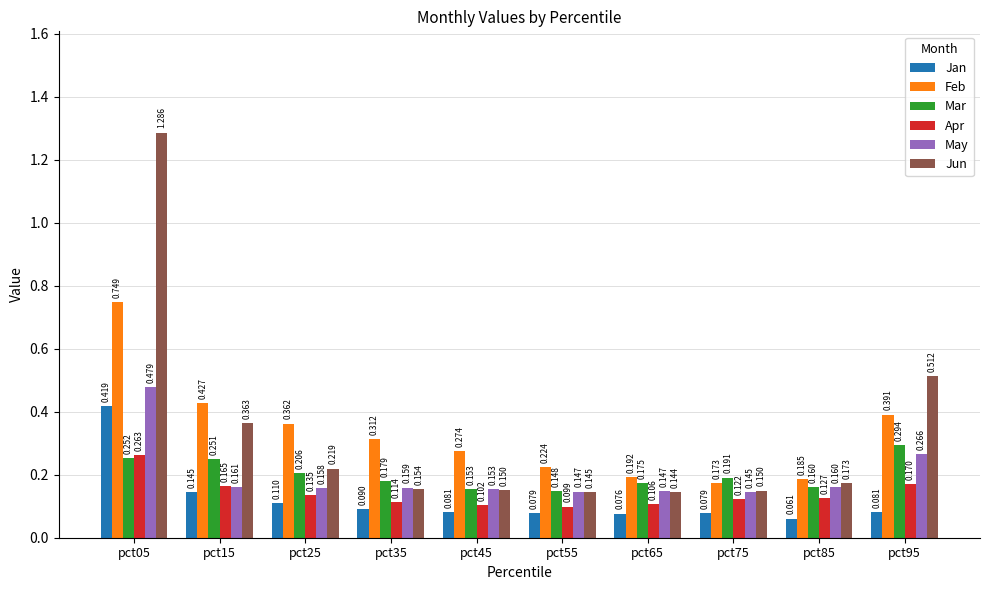

Rank the series by their maximum value, from lowest to highest.

Apr, Mar, Jan, May, Feb, Jun